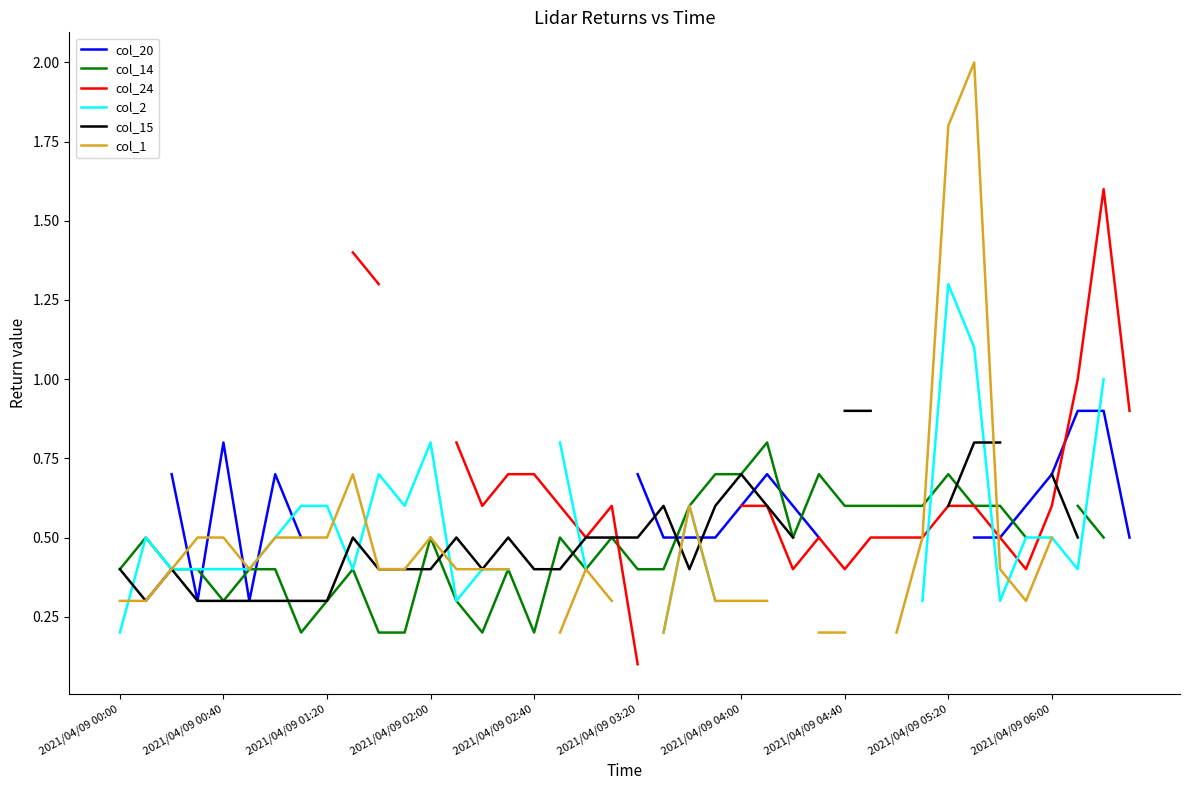

How many positive values does the col_2 series have?

29